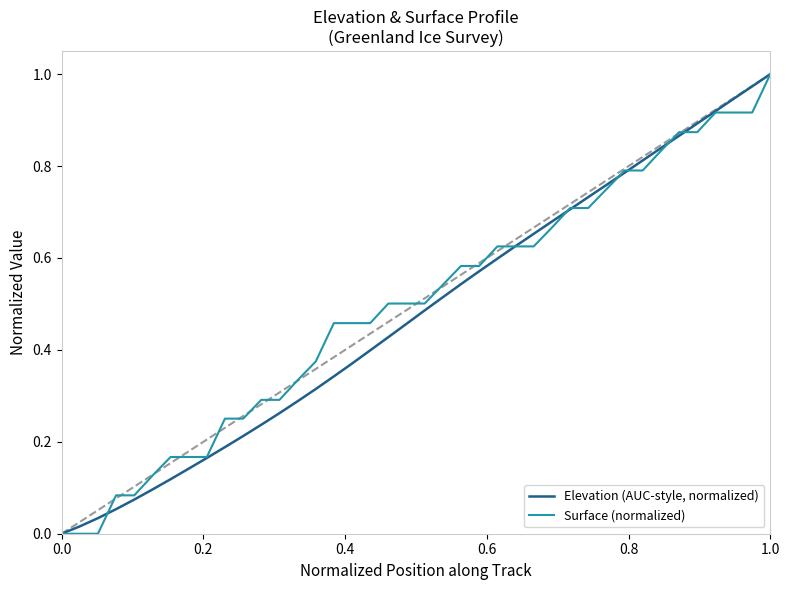

List the series in order of their overall mean, lowest first.

Elevation (AUC-style, normalized), Surface (normalized)